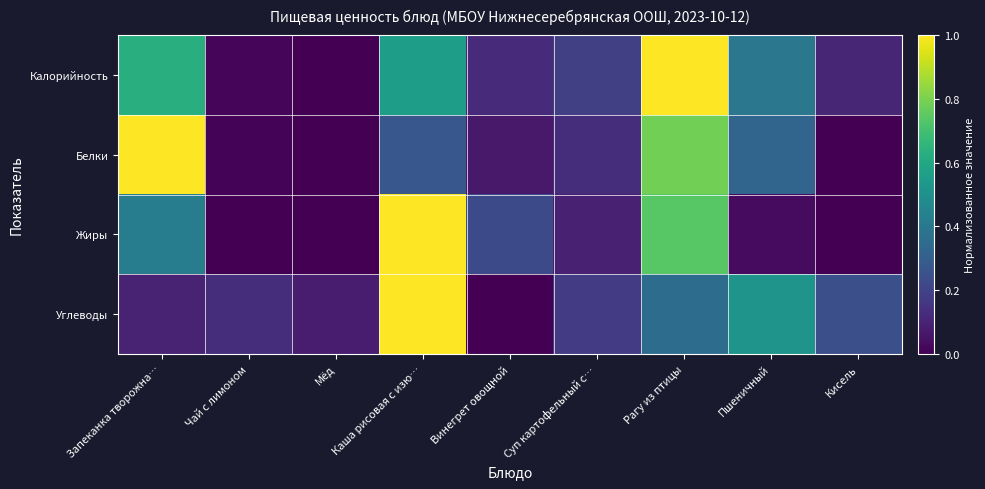

Between Чай с лимоном and Мёд, which is larger?

Чай с лимоном